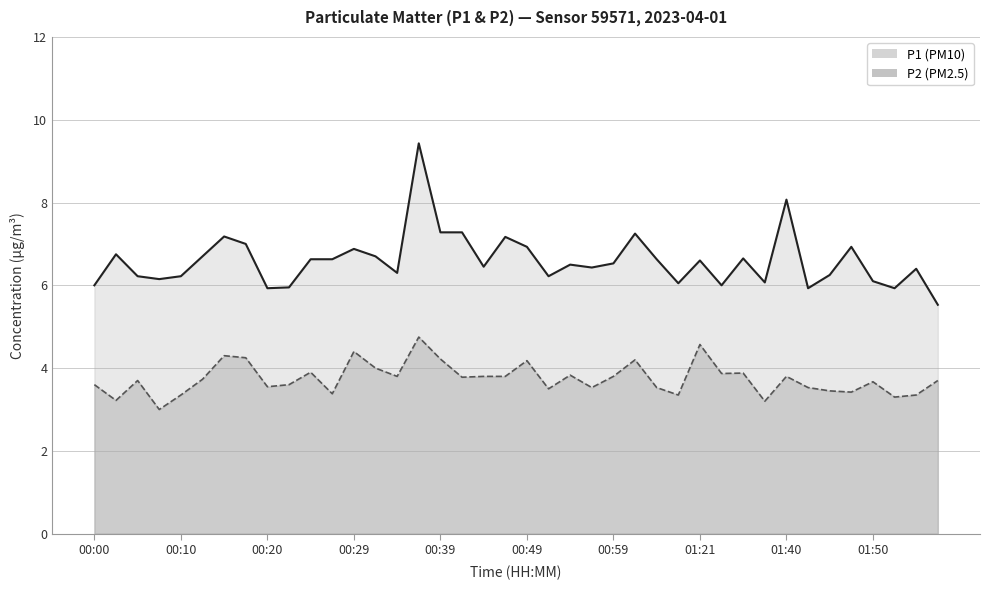

Between 12 and 10, which is larger?

12